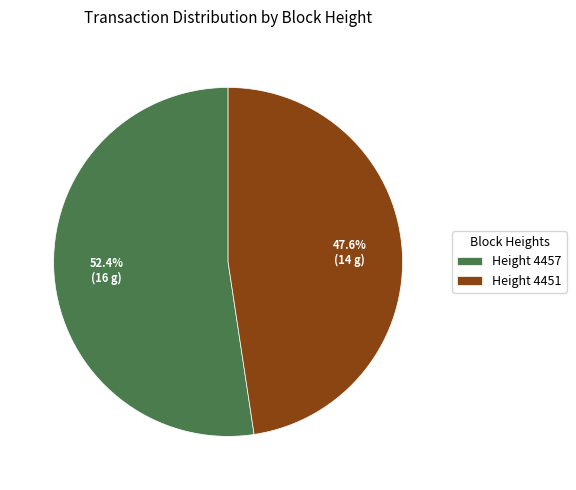

Which category has the biggest portion of the pie?

Height 4457